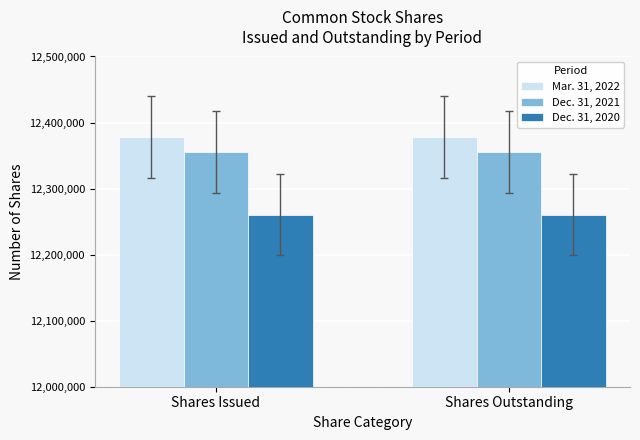

List the series in order of their overall mean, lowest first.

Dec. 31, 2020, Dec. 31, 2021, Mar. 31, 2022